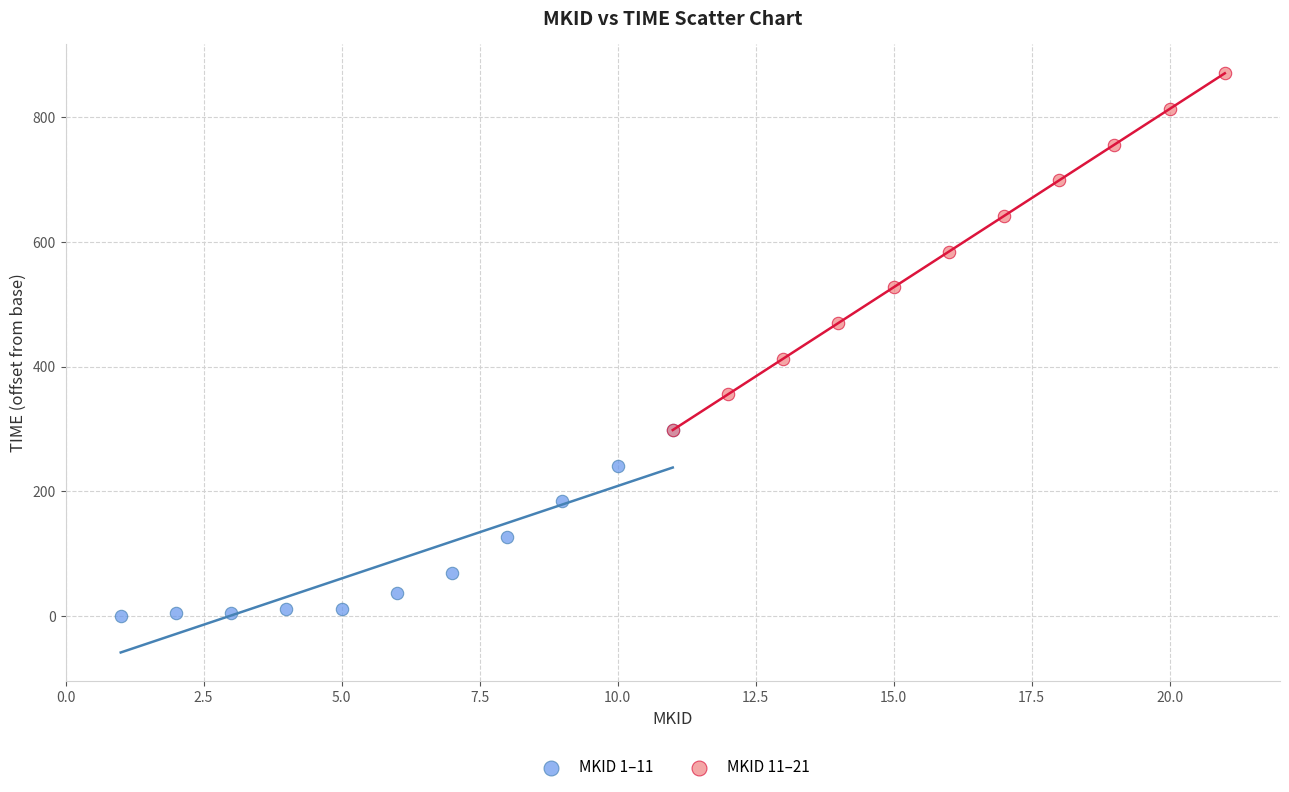

Which series has the widest spread of Y values?

MKID 11–21